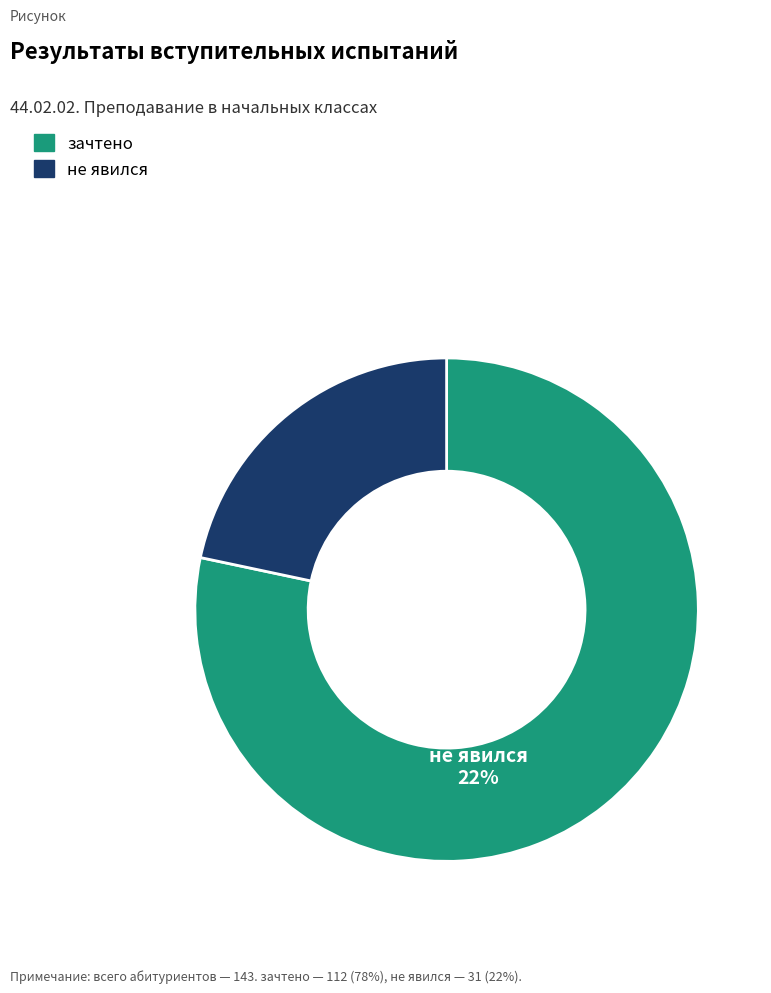

Which slice represents more than half of the pie?

зачтено